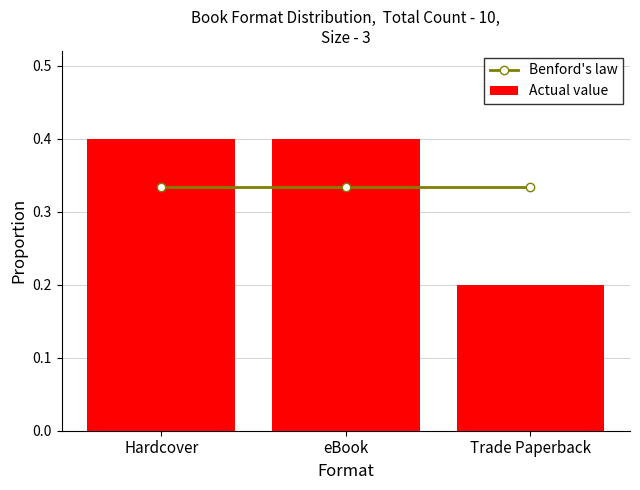

At which category is the sum across all series the highest?

Hardcover